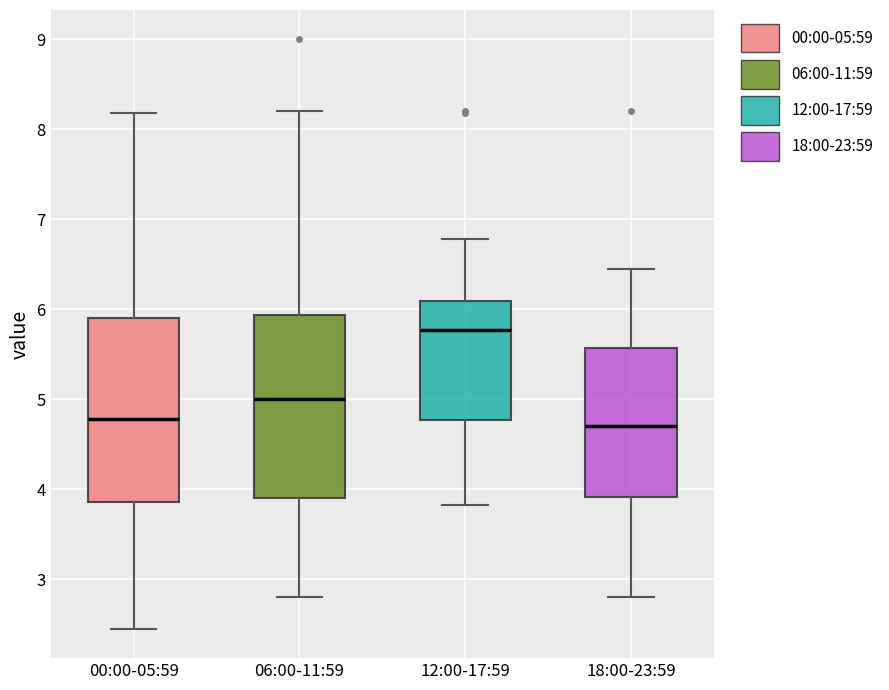

Reading left to right, read every box against the y-axis: the position of its median line, the range the box covers, and the ends of its whiskers. The values are not printed on the chart, so give them approximately, as read against the axis.

00:00-05:59: median 4.8, box 3.9 to 5.9, whiskers 2.5 to 8.2
06:00-11:59: median 5.0, box 3.9 to 5.9, whiskers 2.8 to 8.2
12:00-17:59: median 5.8, box 4.8 to 6.1, whiskers 3.8 to 6.8
18:00-23:59: median 4.7, box 3.9 to 5.6, whiskers 2.8 to 6.5